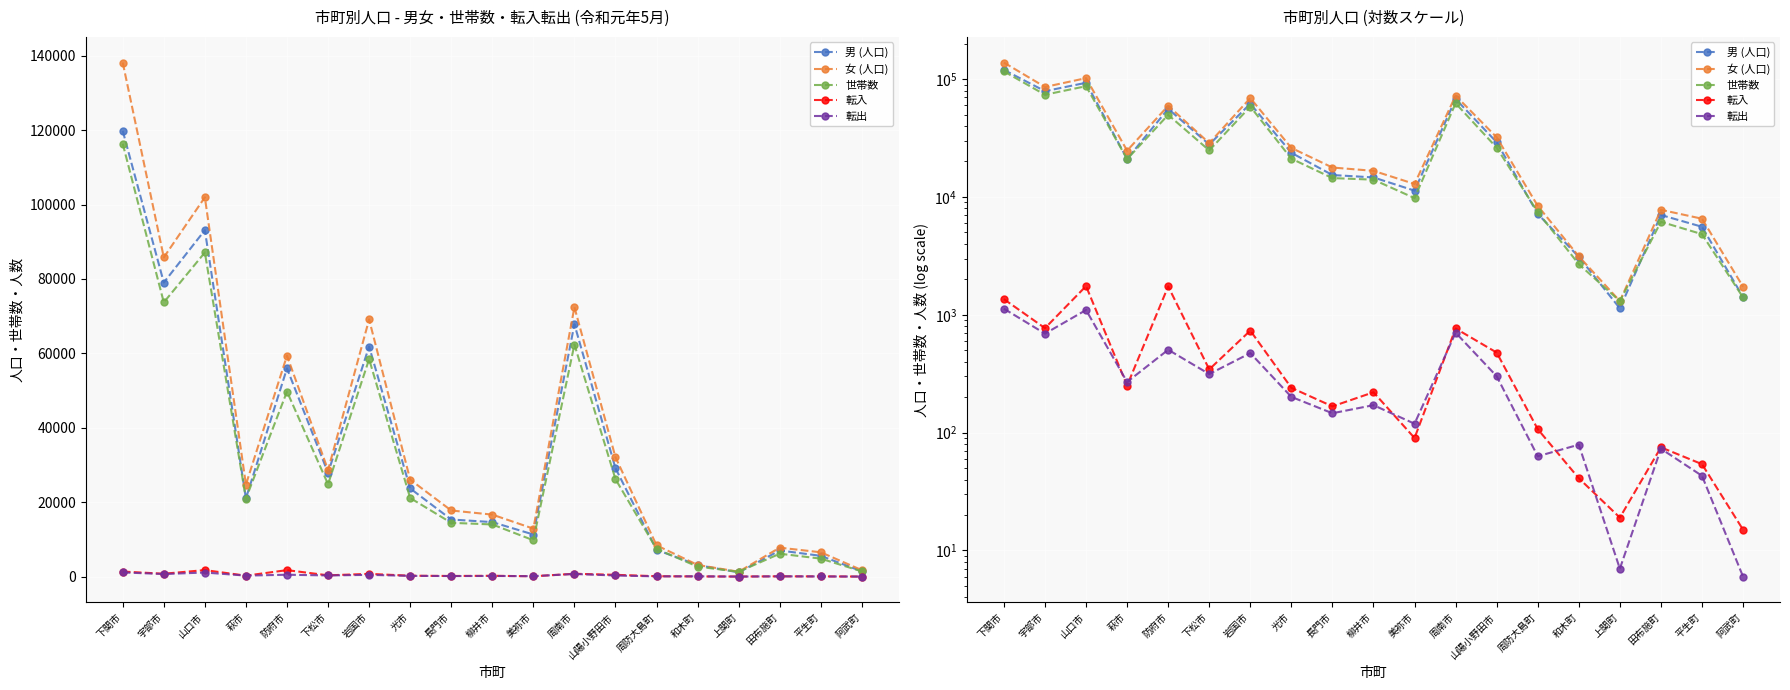

In 転入, how many points are lower than both neighbors (excluding endpoints)?

6